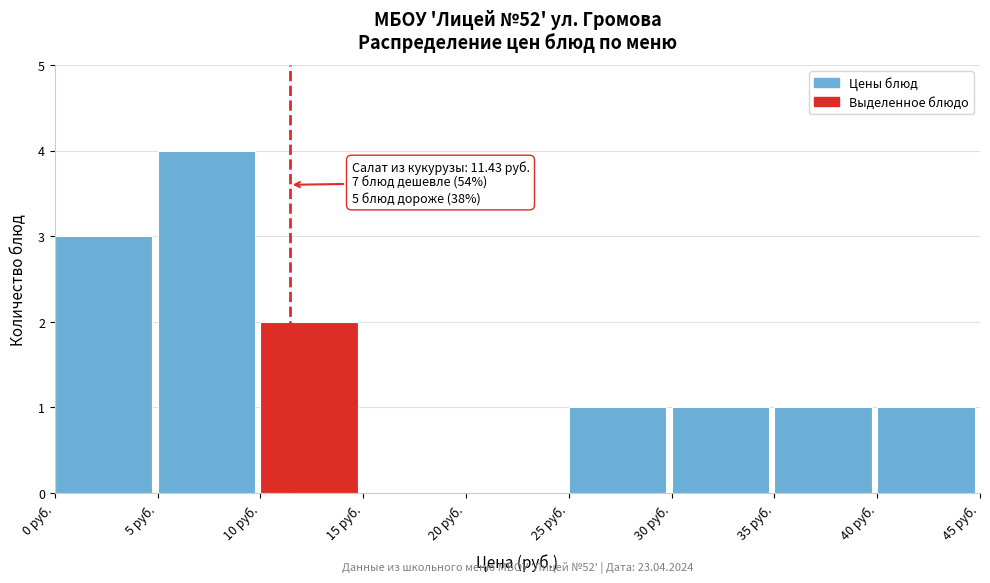

Over which range of the x-axis is the bar tallest?

5 to 10